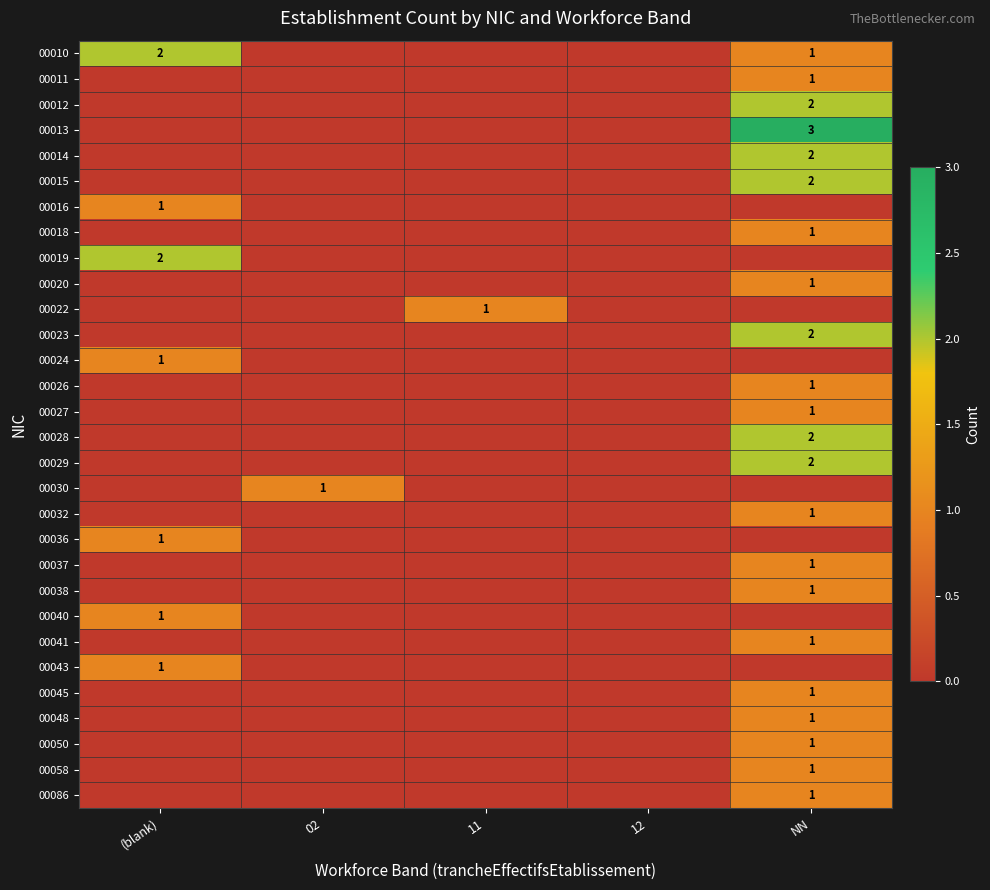

True or false: 00015 has a value of 3 at NN.

False